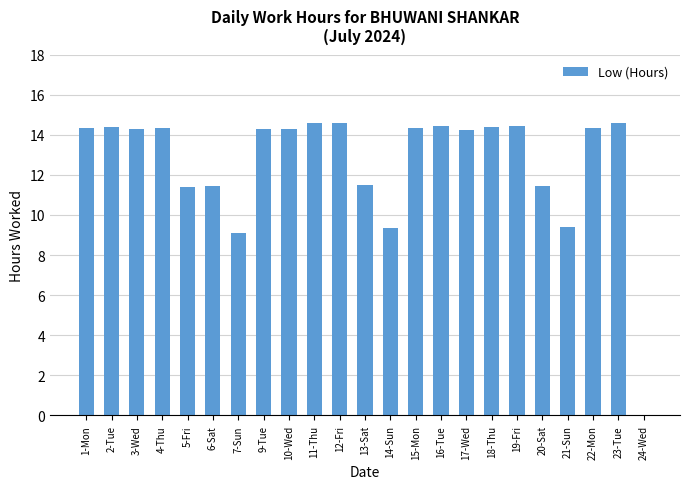

Approximately how many times larger is the value at 15-Mon compared to 20-Sat?

1.3